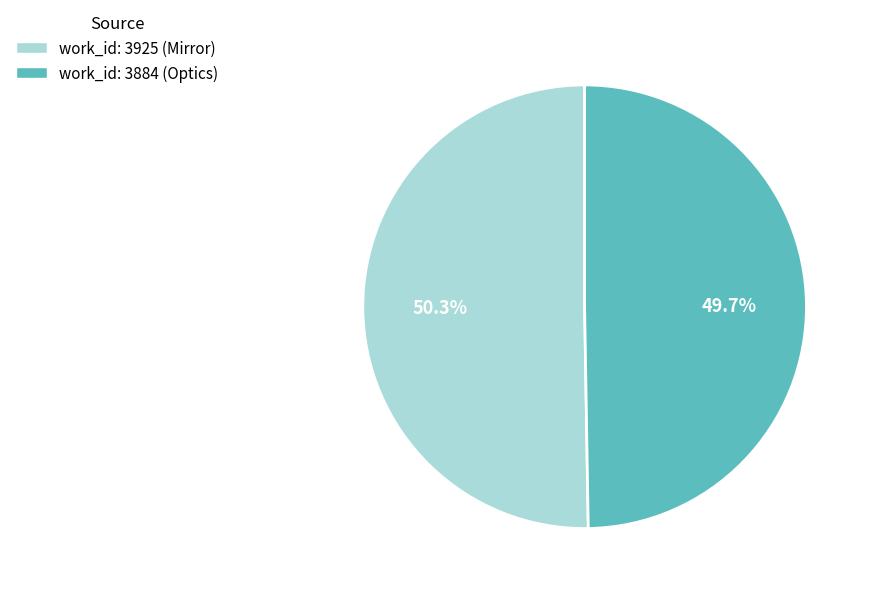

What percentage is the work_id: 3925 (Mirror) slice, to the nearest percent?

50%